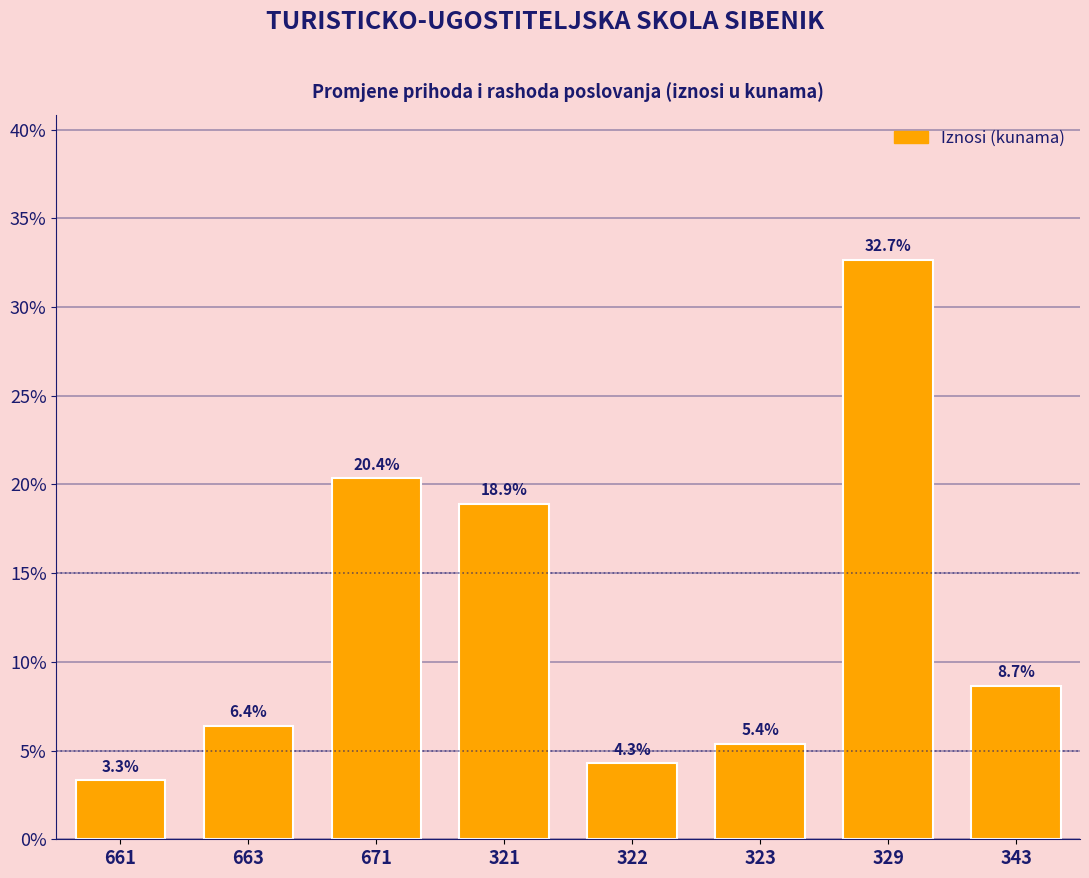

Reading left to right, extract all data points from this chart.

661=3.3	663=6.4	671=20.4	321=18.9	322=4.3	323=5.4	329=32.7	343=8.7